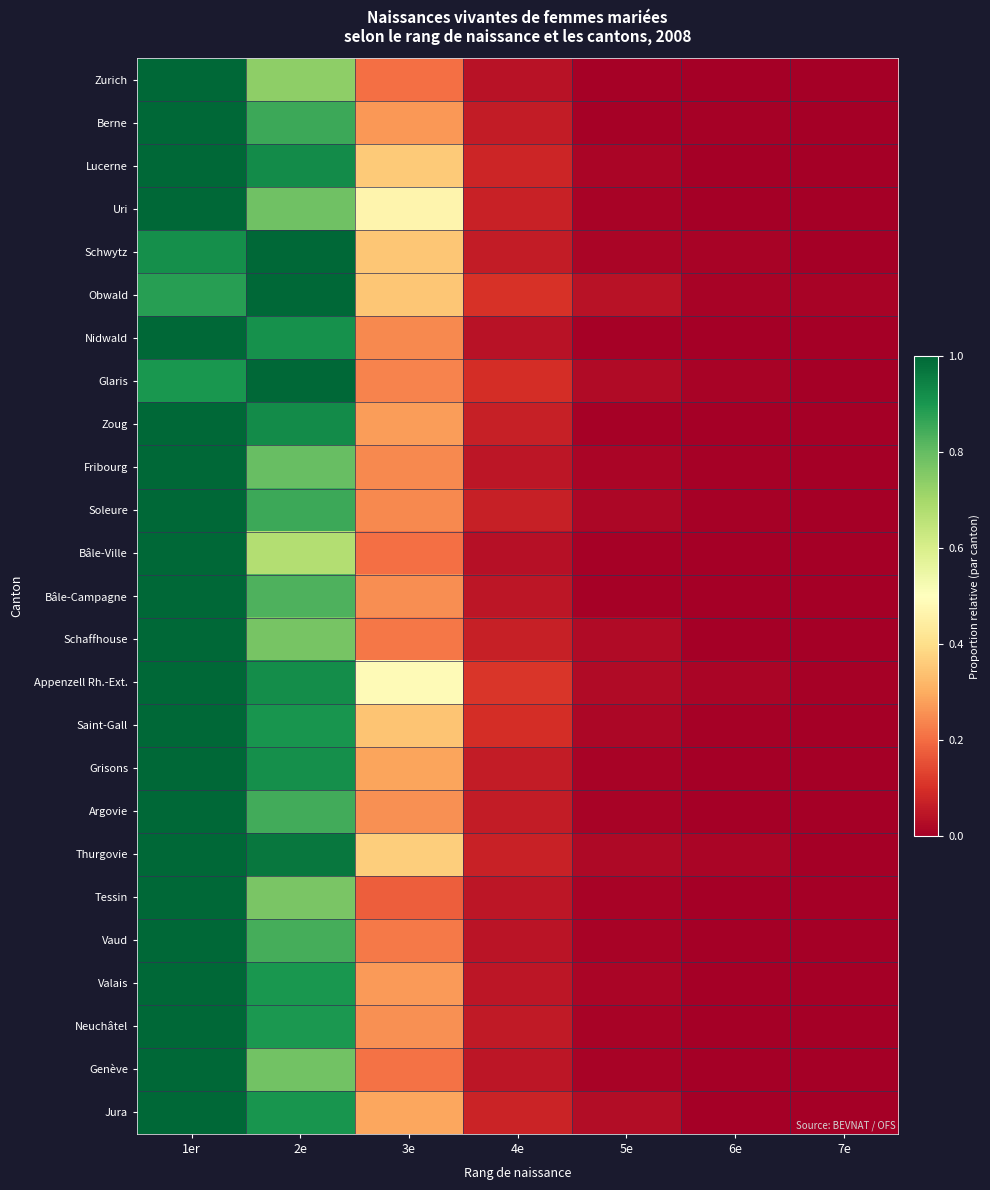

Which has a higher value, 3e or 2e?

2e